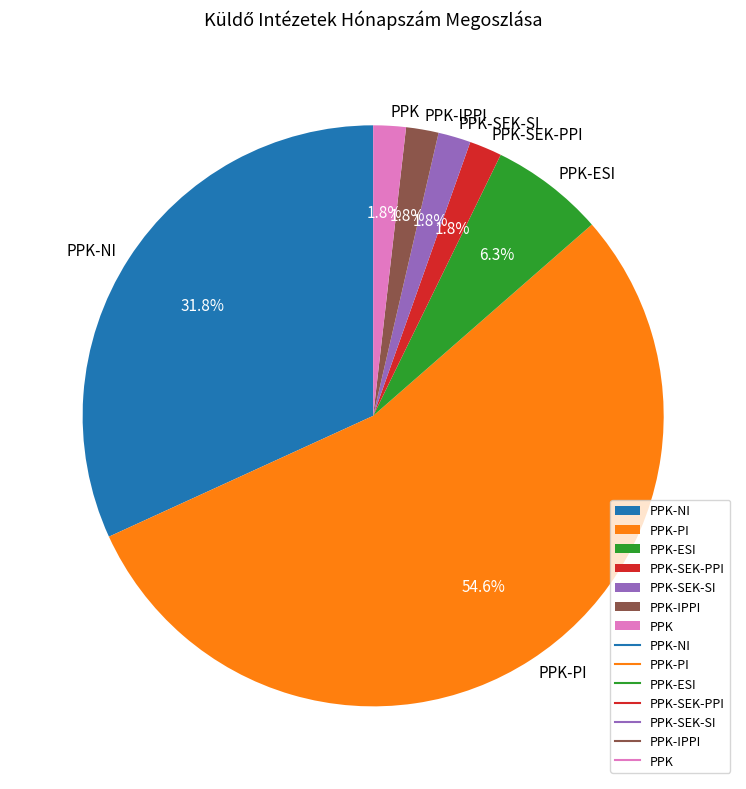

Is PPK-ESI the majority of the pie?

No